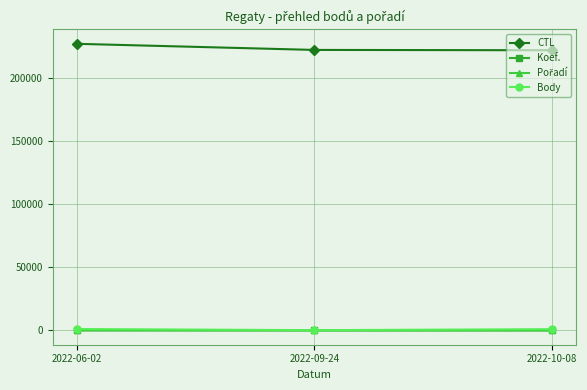

What is the label of the 1st point from the left?

2022-06-02